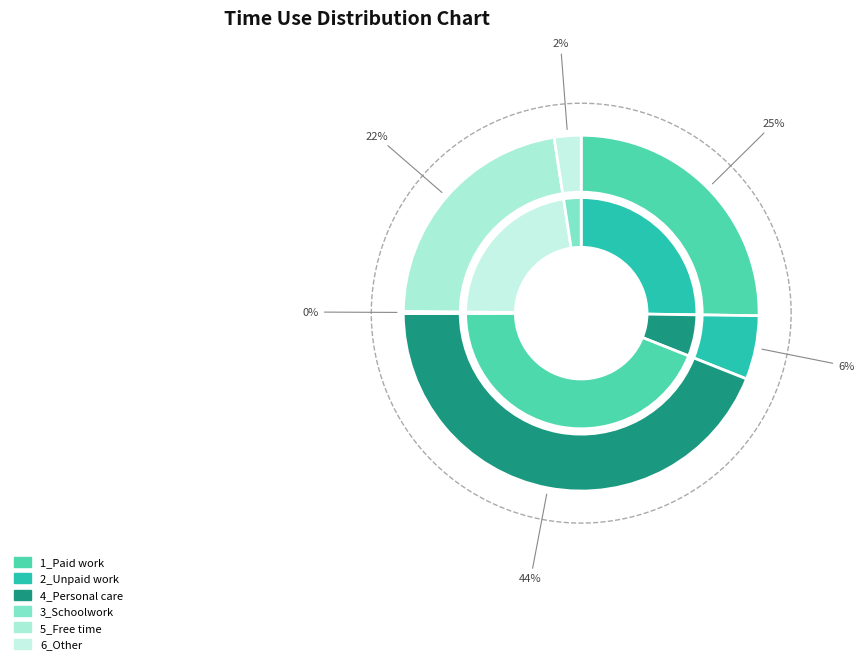

Rank the categories by value from lowest to highest.

3_Schoolwork, 6_Other, 2_Unpaid work, 5_Free time, 1_Paid work, 4_Personal care